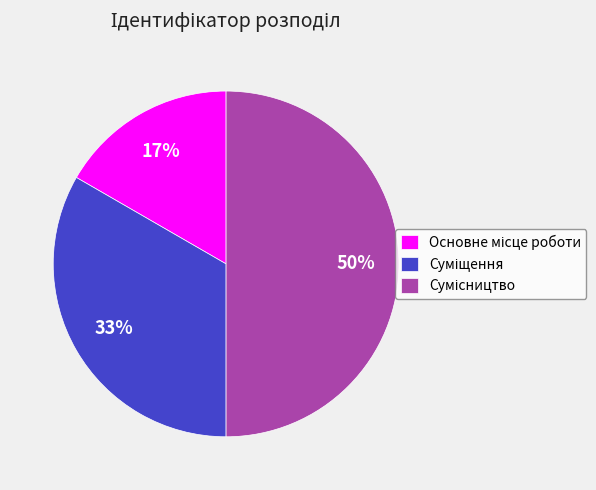

To the nearest percent, what is the difference between the largest and smallest slice percentages?

33%